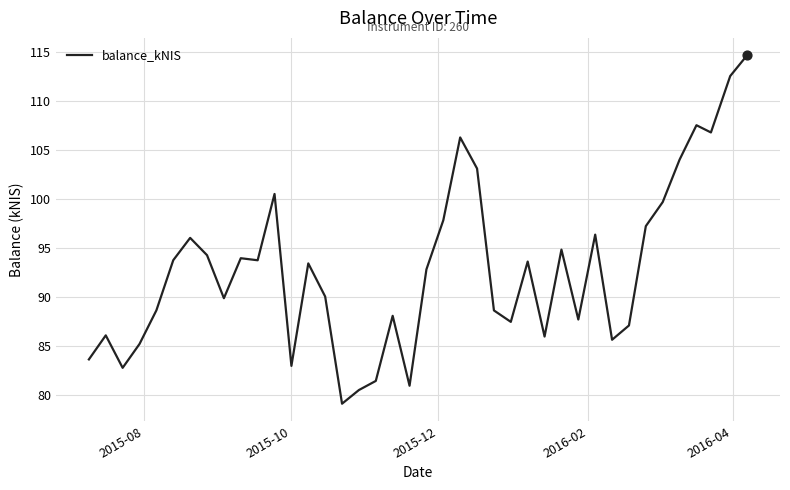

What is the difference between the maximum and minimum values?

35.6